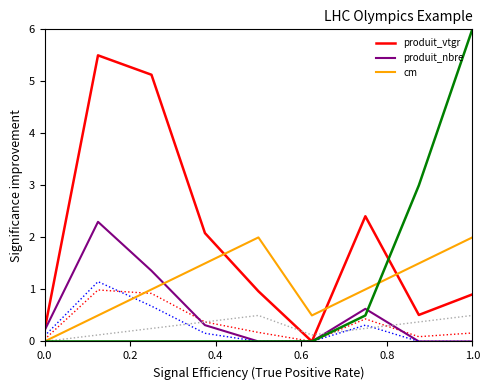

What is the highest value of the produit_vtgr series?

5.5